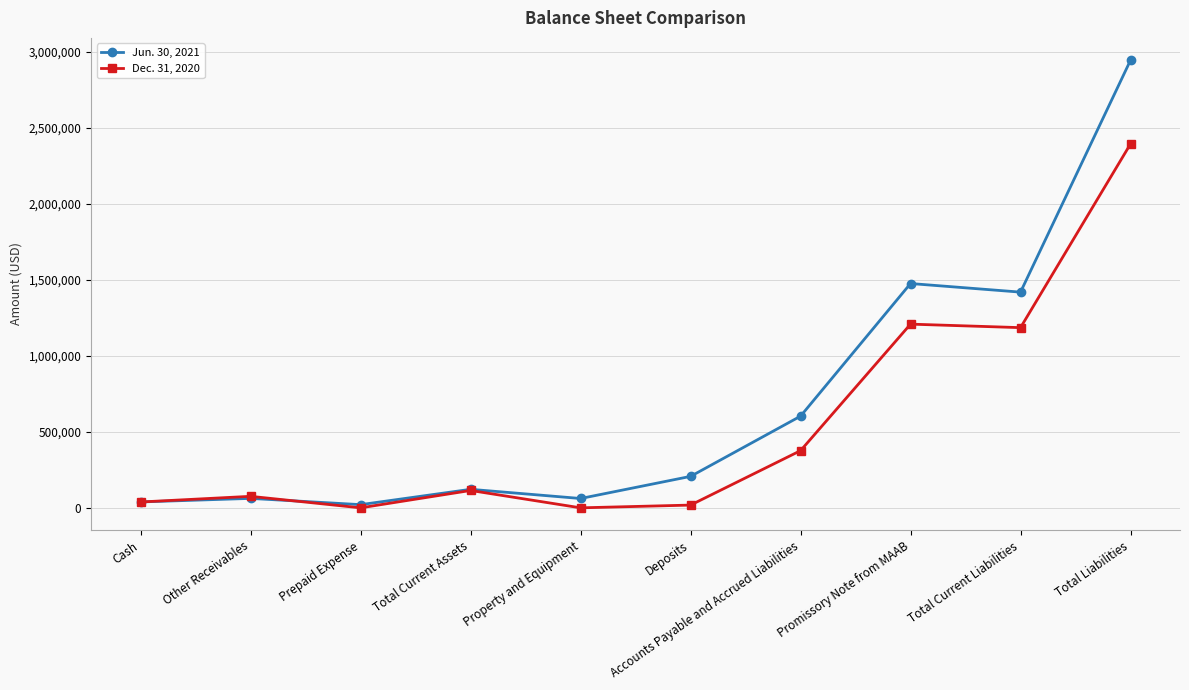

Rank the series by their maximum value, from lowest to highest.

Dec. 31, 2020, Jun. 30, 2021